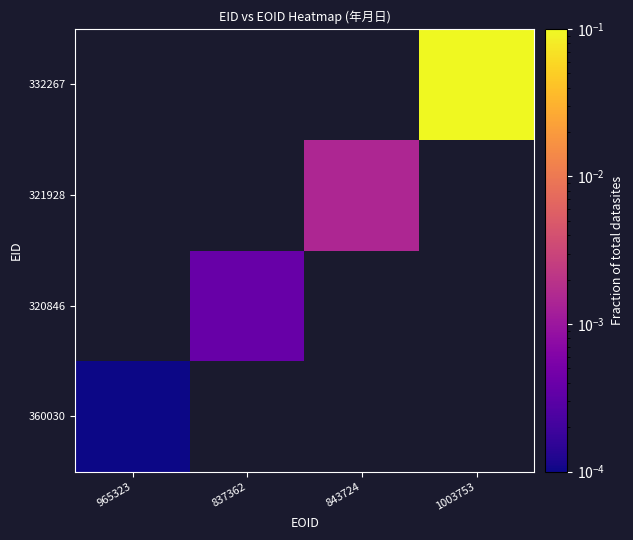

At which label does 332267 reach its peak?

965323